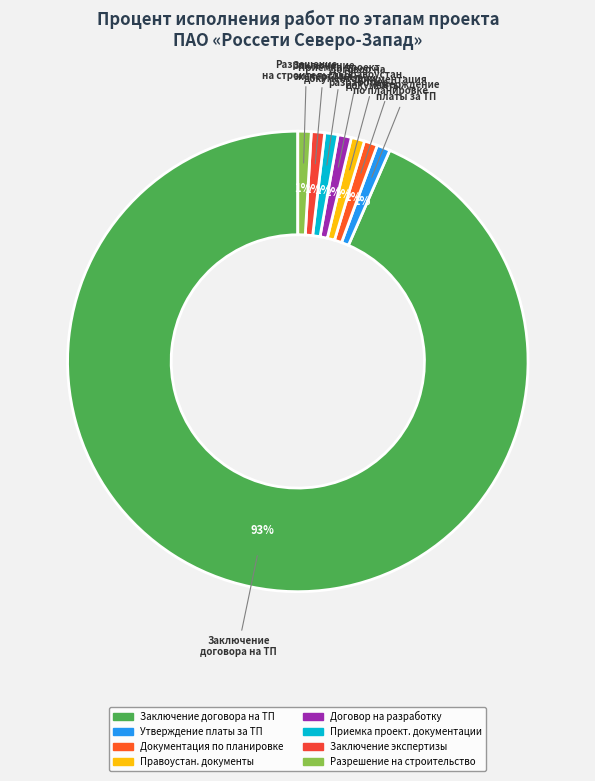

Rank the categories by value from highest to lowest.

Заключение договора на ТП, Утверждение платы за ТП, Утверждение документации по планировке, Получение правоустанавливающих документов, Заключение договора на разработку, Приемка проектной документации, Получение положительного заключения экспертизы, Получение разрешения на строительство